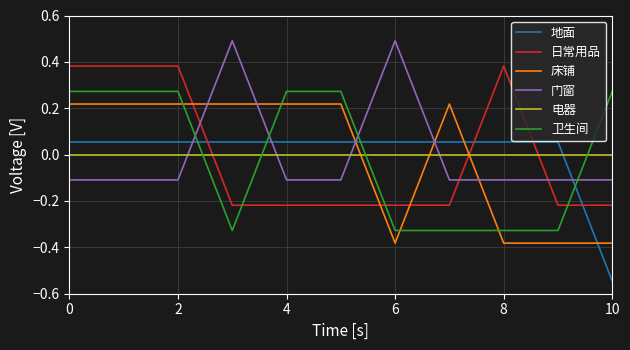

List the series in order of their peak value, lowest first.

电器, 地面, 床铺, 卫生间, 日常用品, 门窗